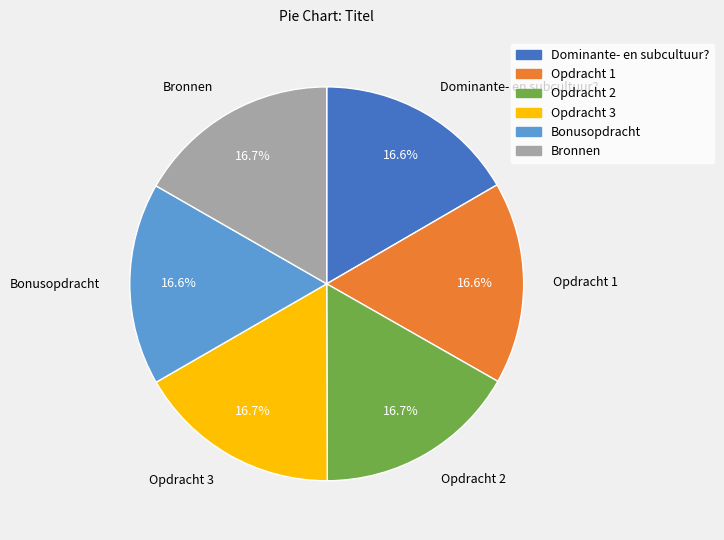

How many slices are in this pie chart?

6